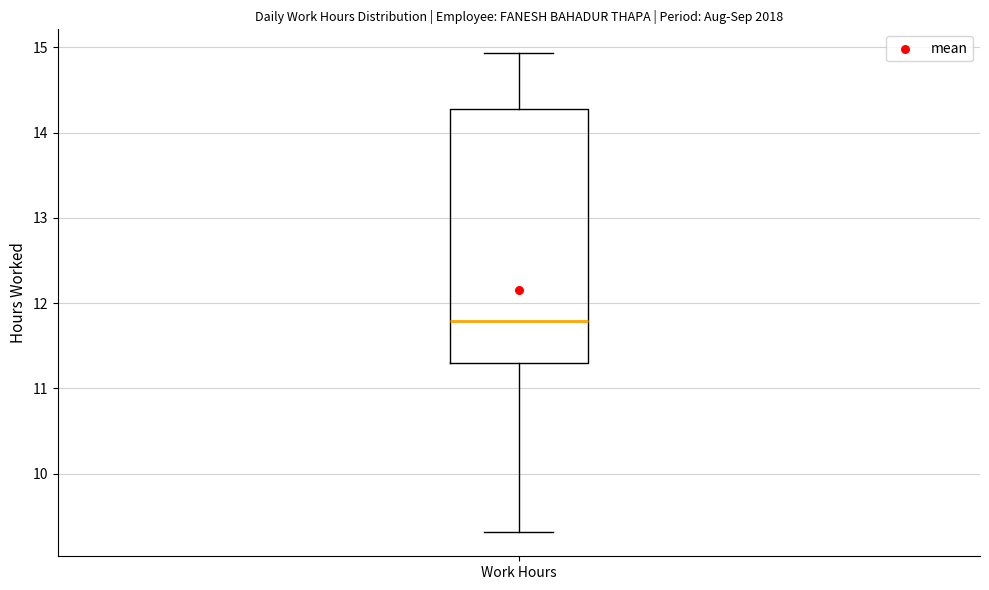

Where is the upper edge of the box for Work Hours on the y-axis? The values are not printed on the chart, so give them approximately, as read against the axis.

14.3